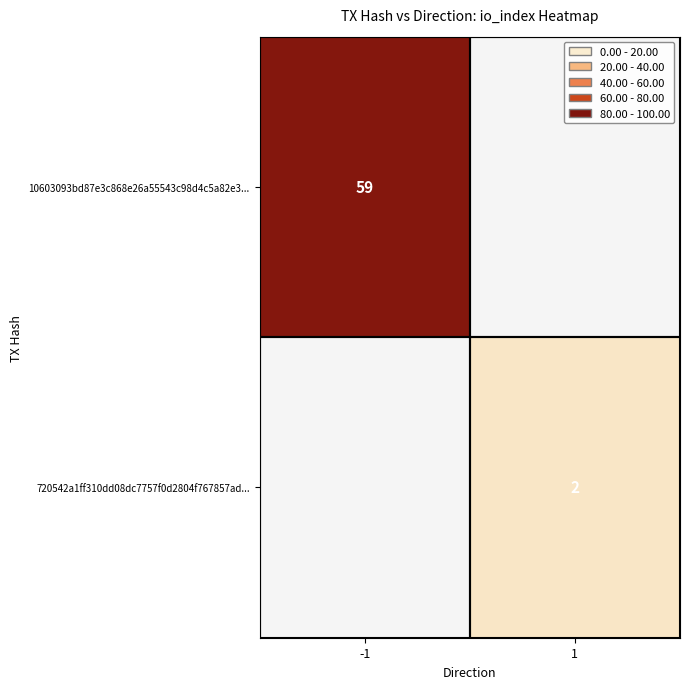

The value of 10603093bd87e3c868e26a55543c98d4c5a82e3... at -1 is 59. True or false?

True